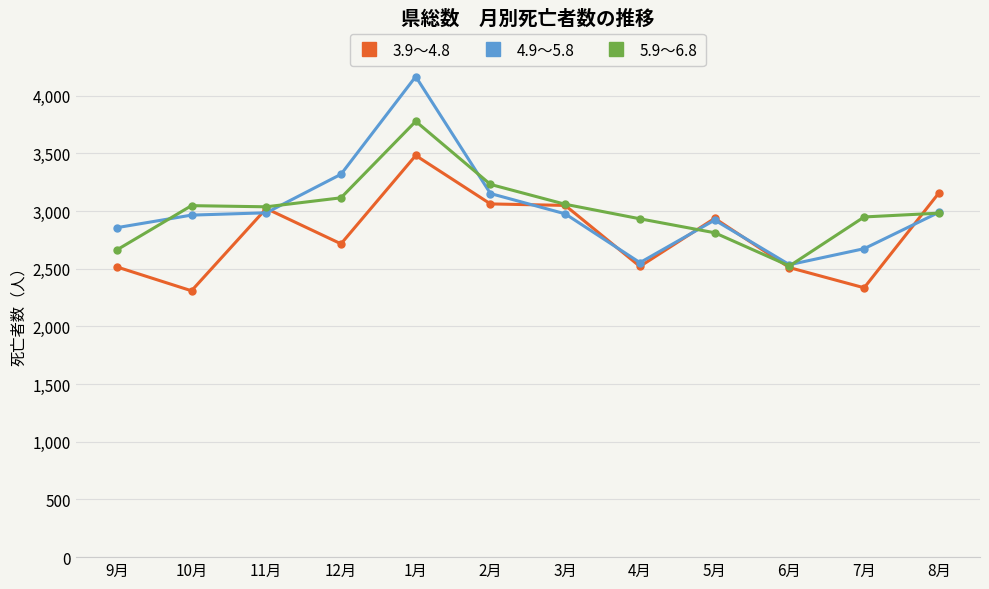

How many categories are shown in the chart?

12